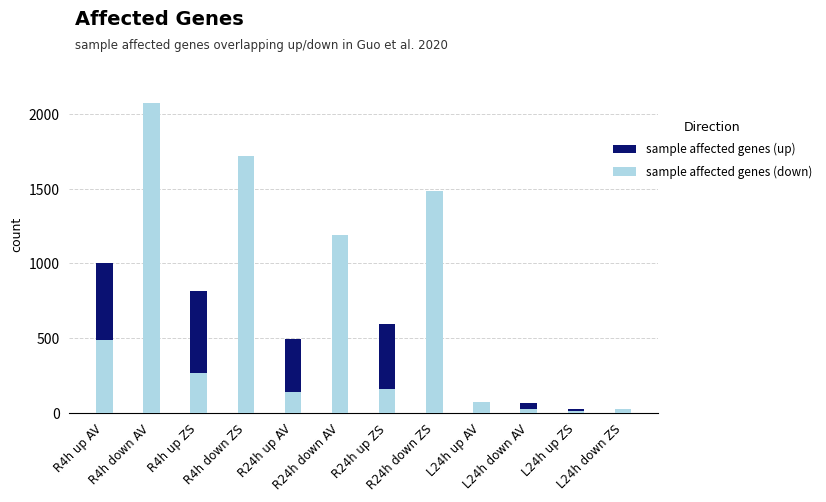

What is the label of the 2nd bar from the right?

L24h up ZS